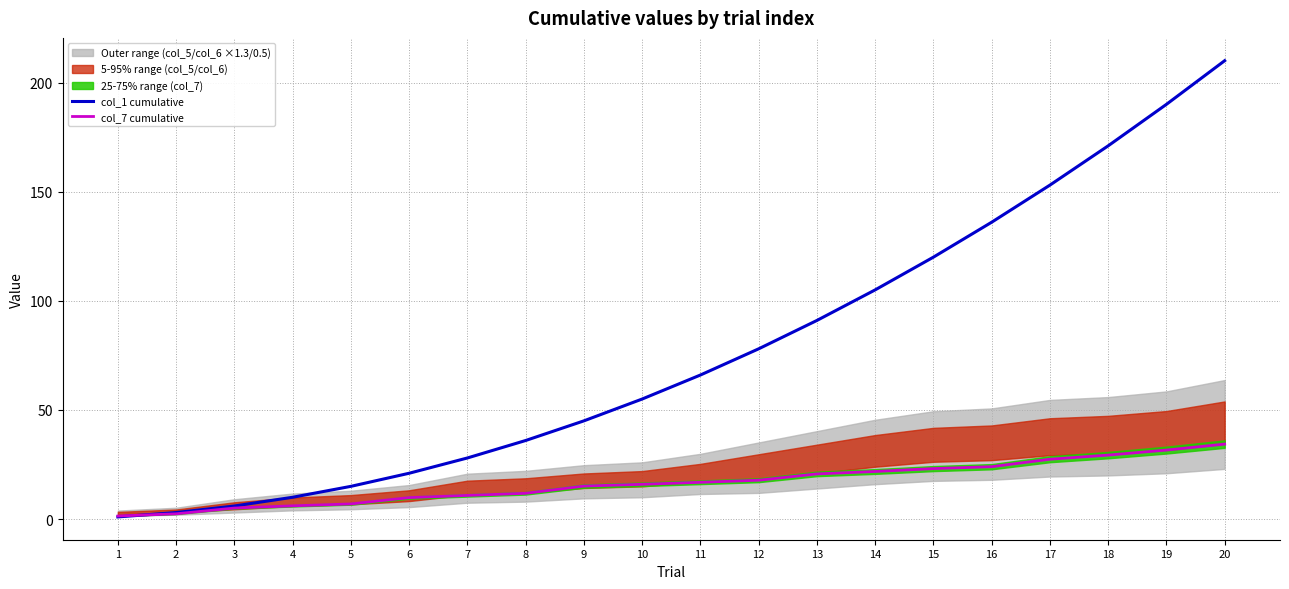

At which category is the sum across all series the highest?

20